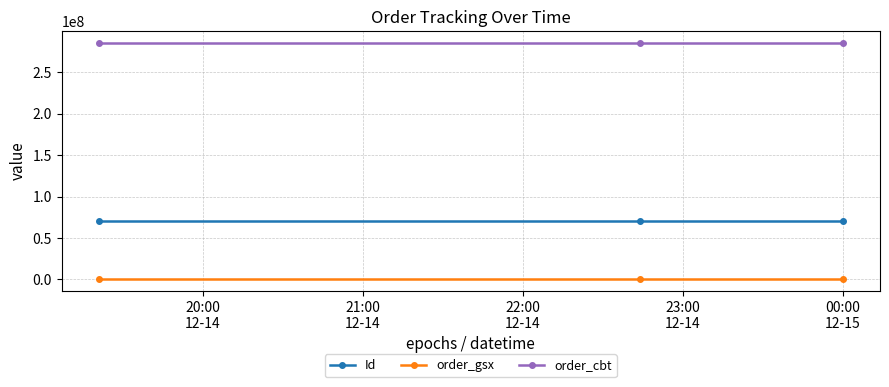

Does the chart display data point markers on the line(s)?

Yes